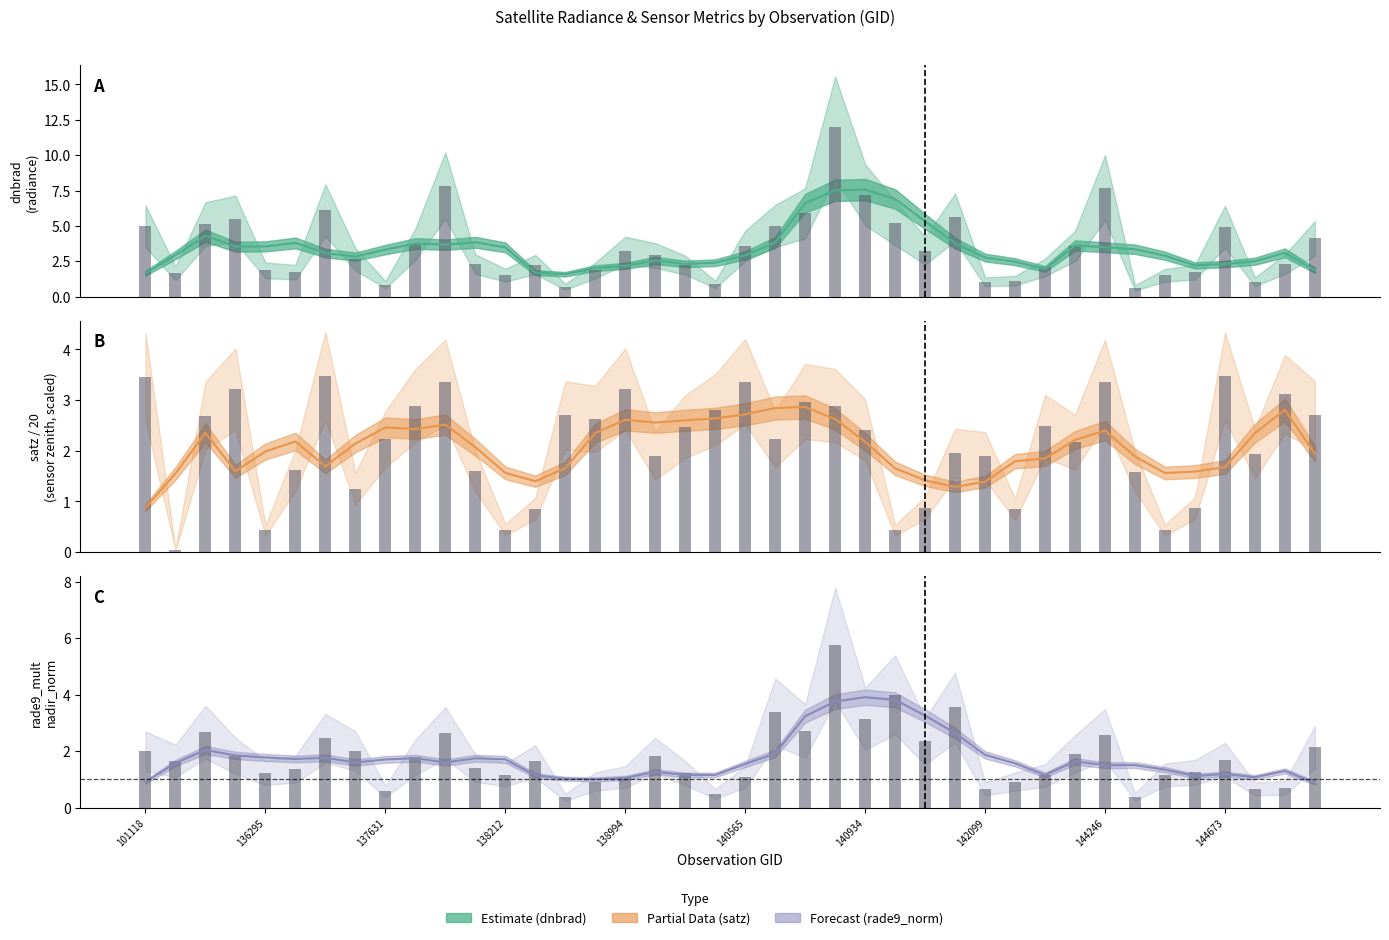

Does the chart contain stacked bars?

No